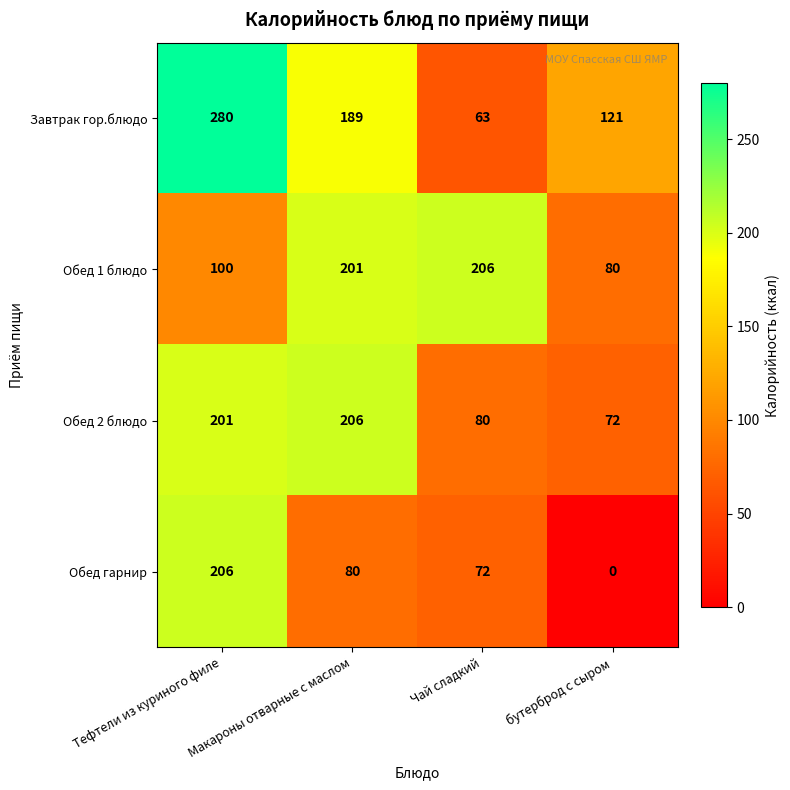

Which series has the largest total across all categories?

Завтрак гор.блюдо